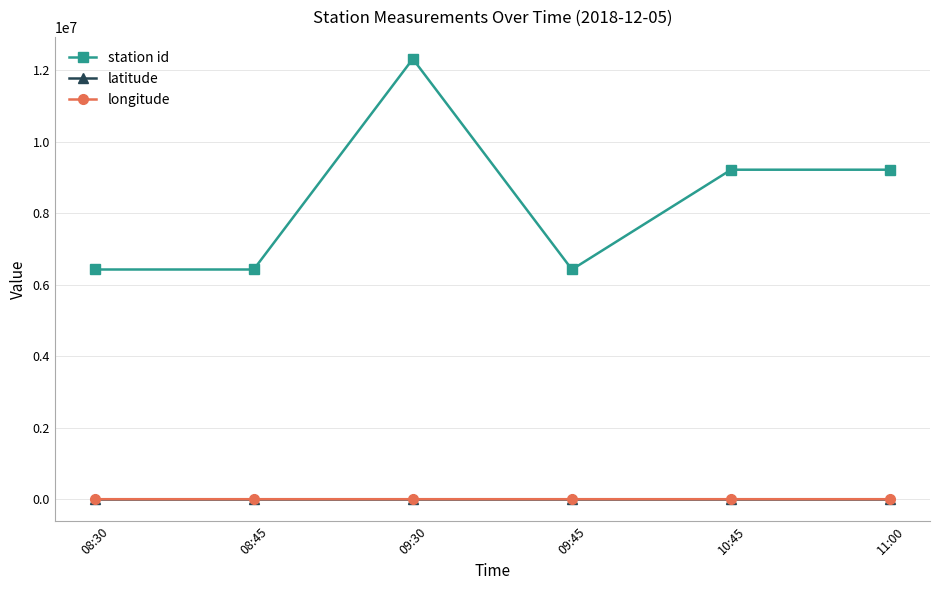

Between 09:45 and 10:45, which series saw the biggest shift?

station id